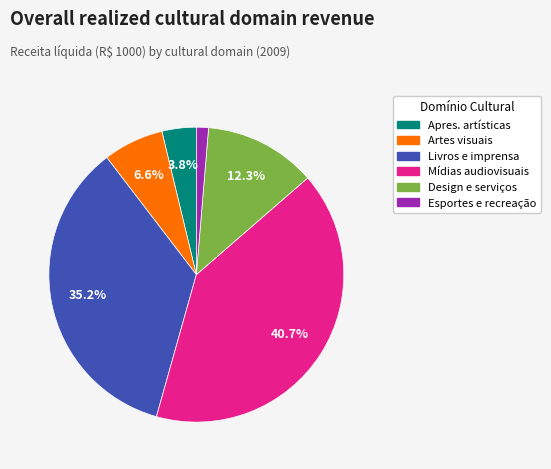

To the nearest percent, what is the difference between the largest and smallest slice percentages?

39%